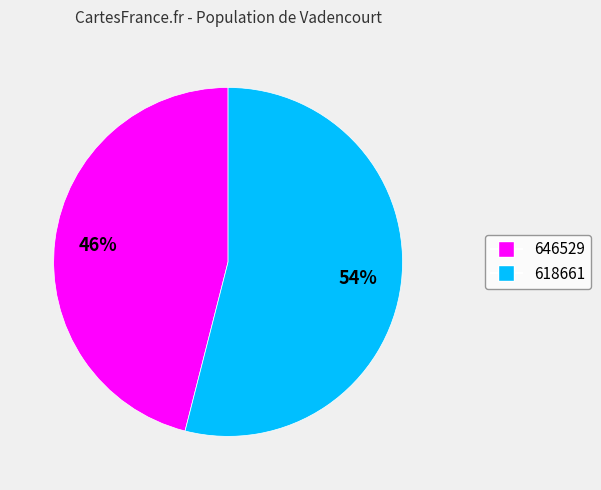

True or false: 646529 accounts for 55% of the total.

False